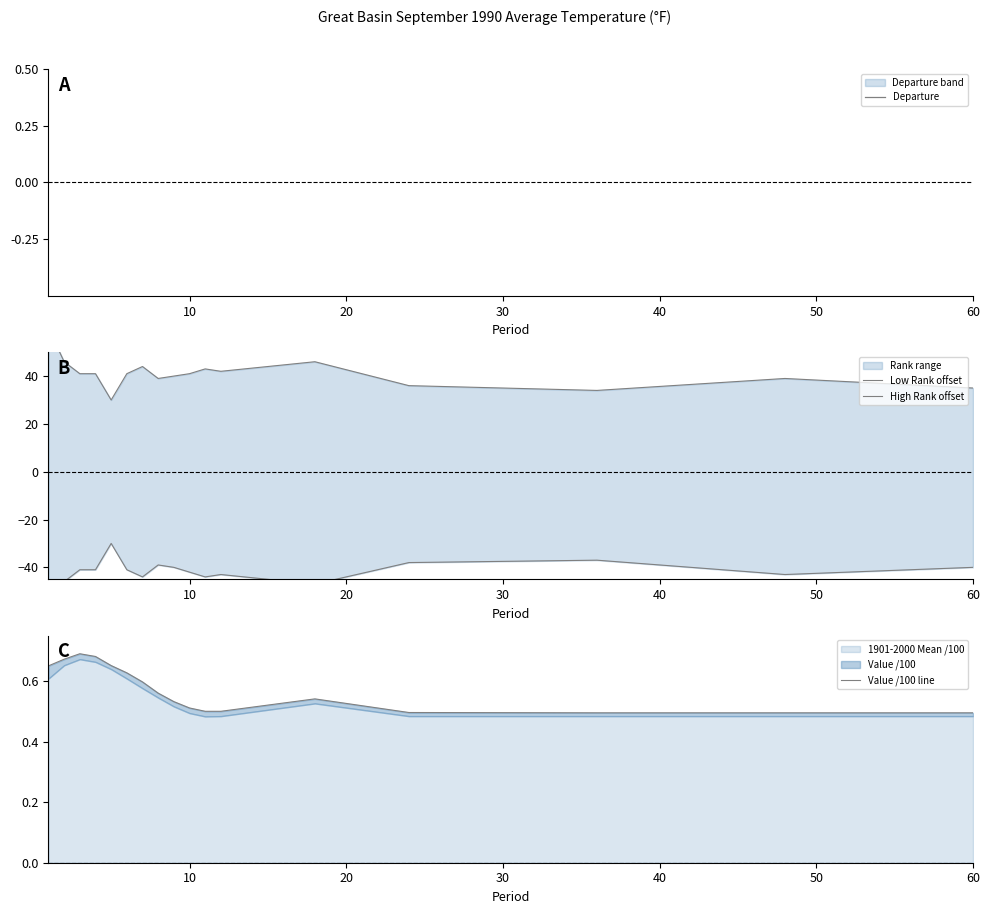

How many lines are shown in the chart?

4